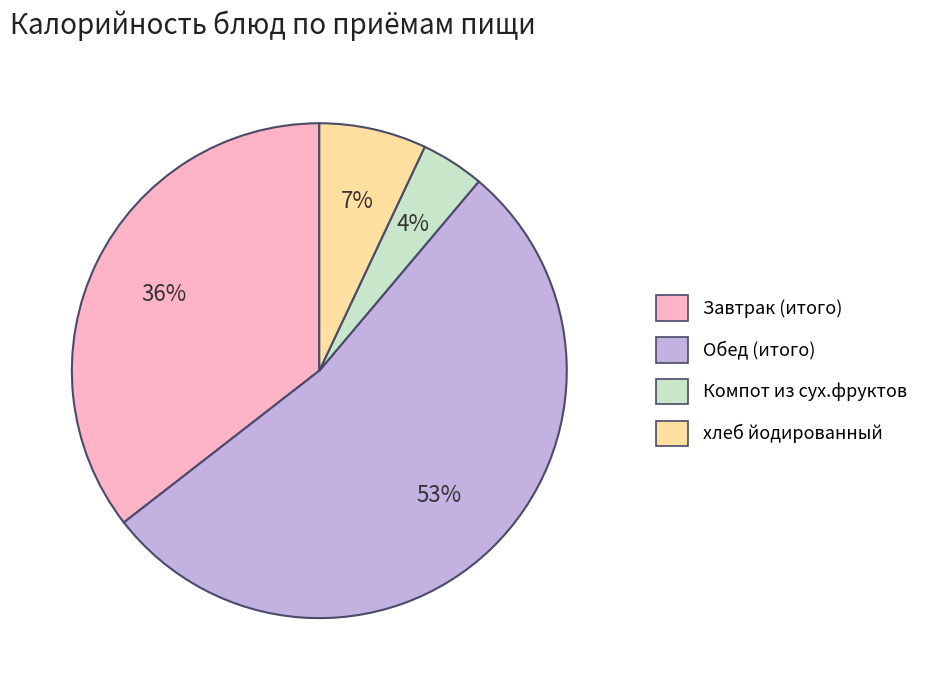

The Завтрак (итого) slice represents 36% of the pie. True or false?

True